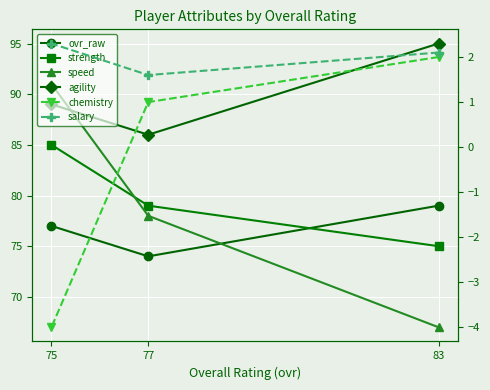

What are all the series names shown in the legend?

ovr_raw, strength, speed, agility, chemistry, salary